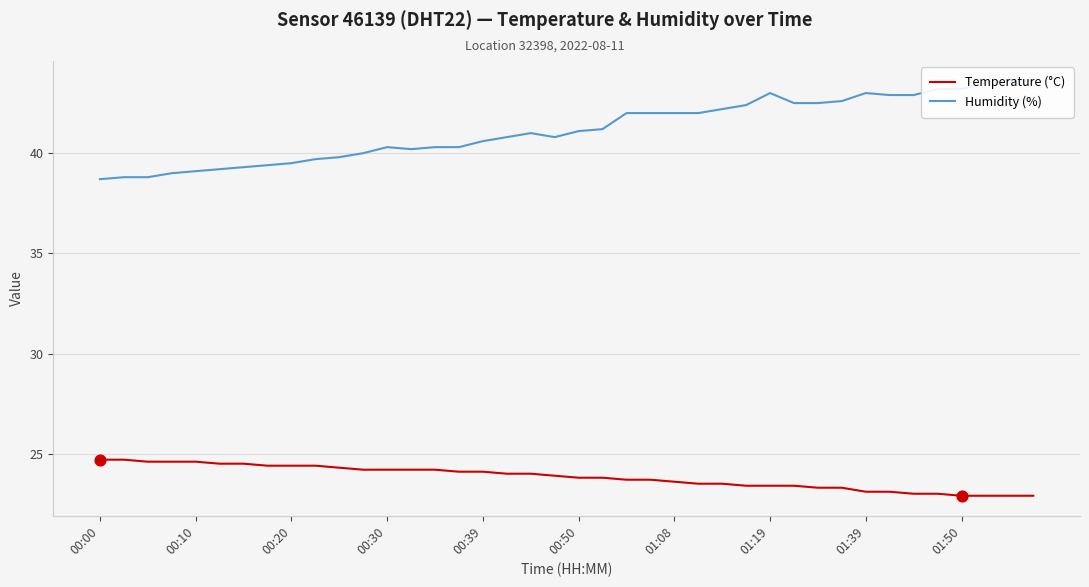

Which series has the largest total across all categories?

Humidity (%)